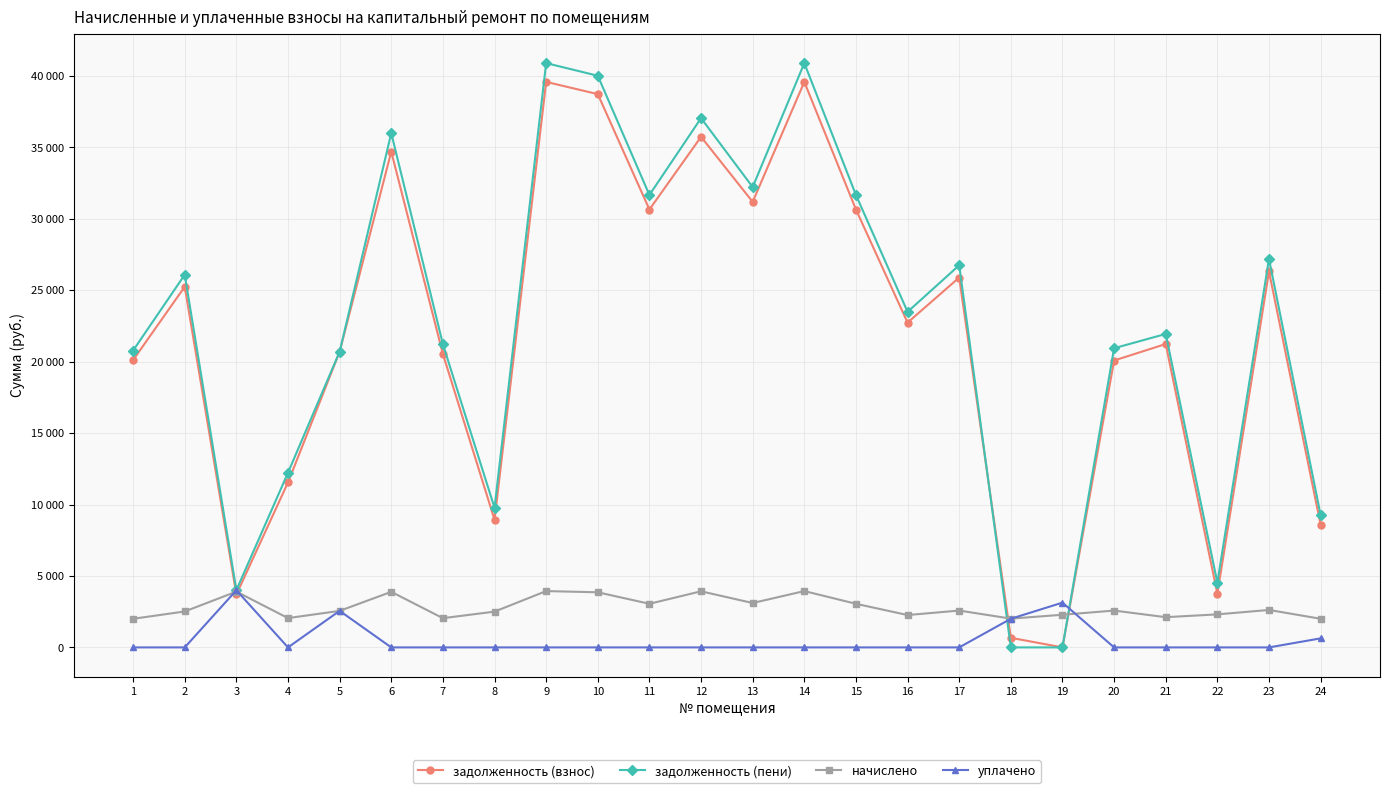

What are all the series names shown in the legend?

задолженность (взнос), задолженность (пени), начислено, уплачено